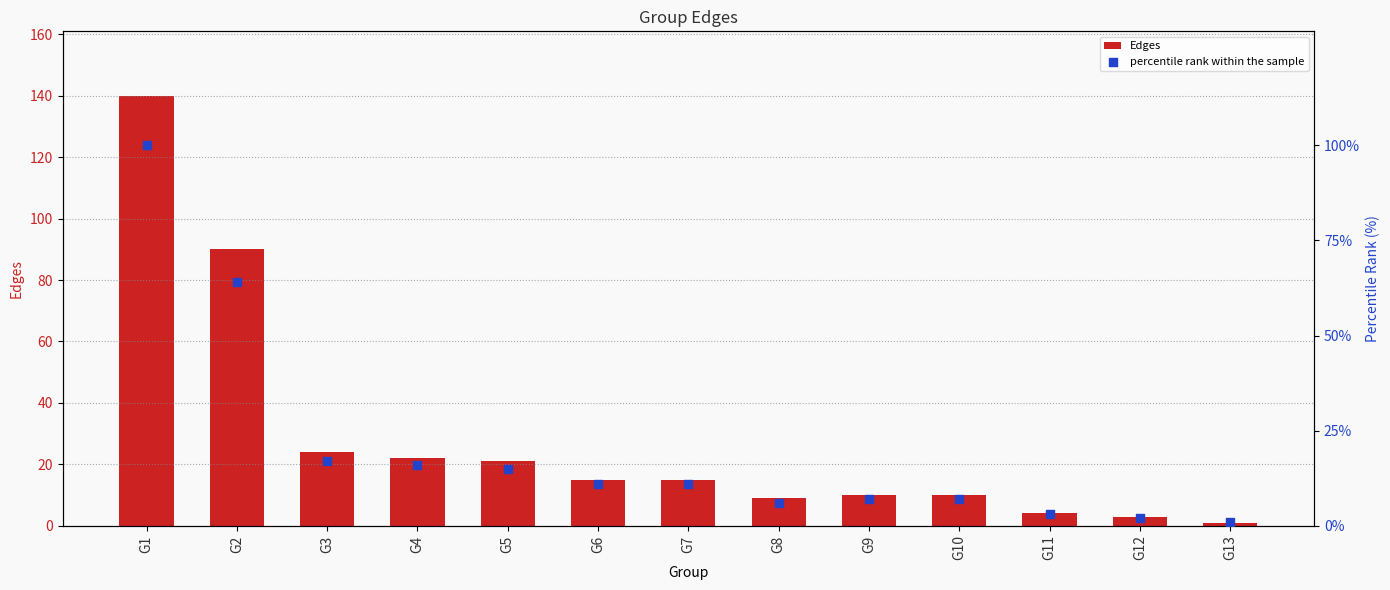

Which series has the largest total across all categories?

Edges